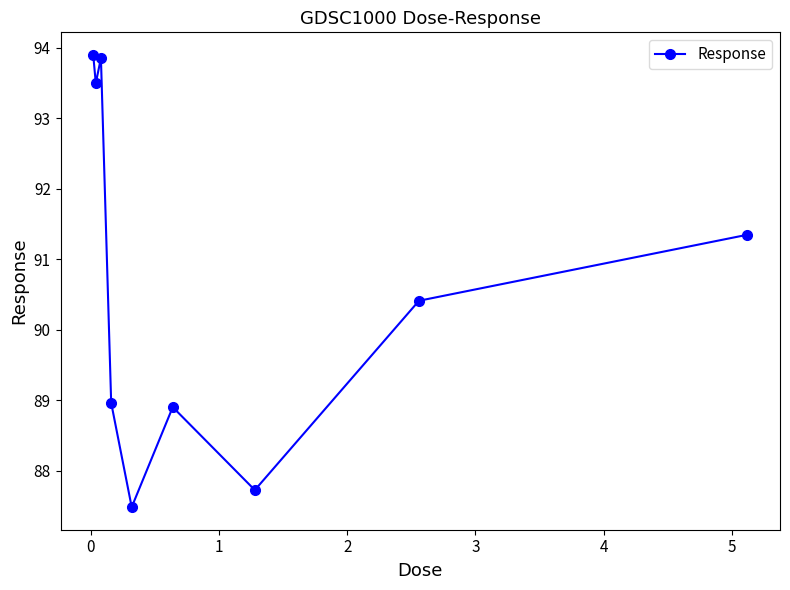

What is the average value?

90.7